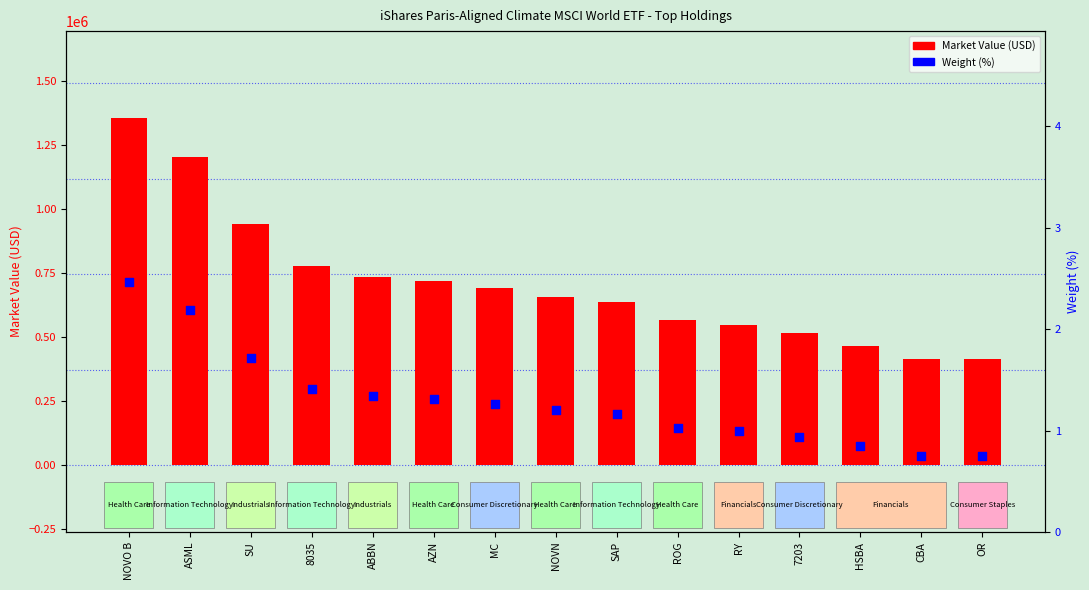

Is the value of Market Value (USD) at AZN greater than the value of Weight (%) at ABBN?

Yes